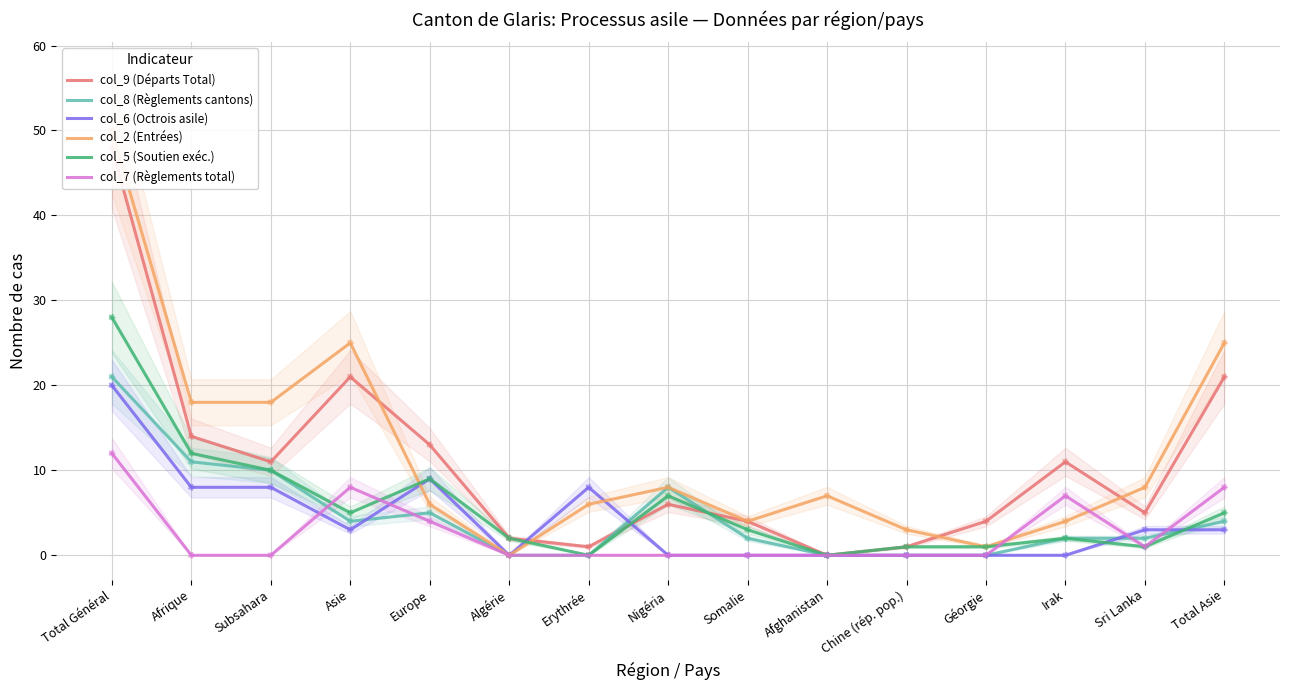

What are all the series names shown in the legend?

col_9 (Départs Total), col_8 (Règlements cantons), col_6 (Octrois asile), col_2 (Entrées), col_5 (Soutien exéc.), col_7 (Règlements total)